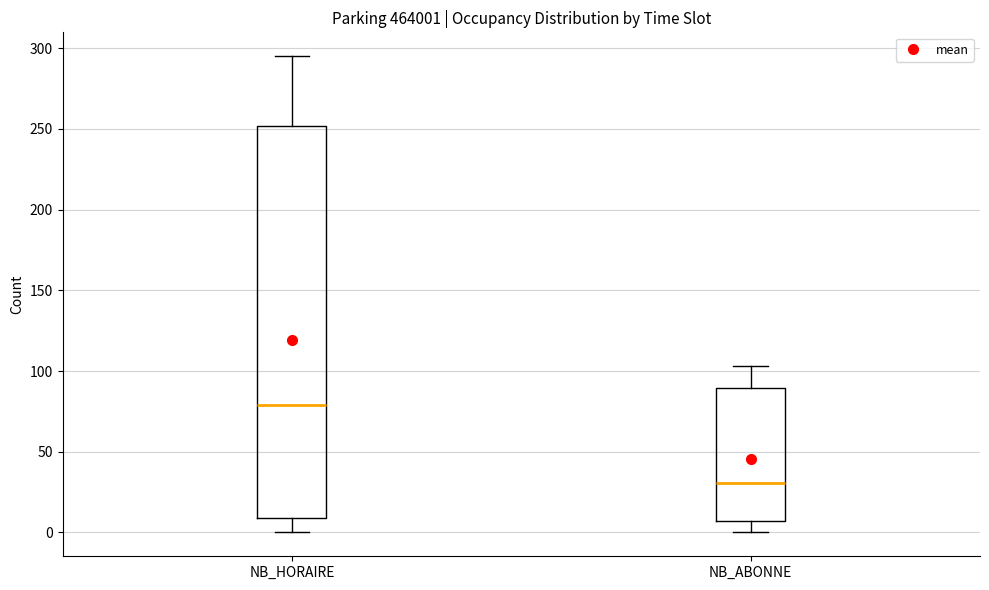

Which box has the lowest median line?

NB_ABONNE